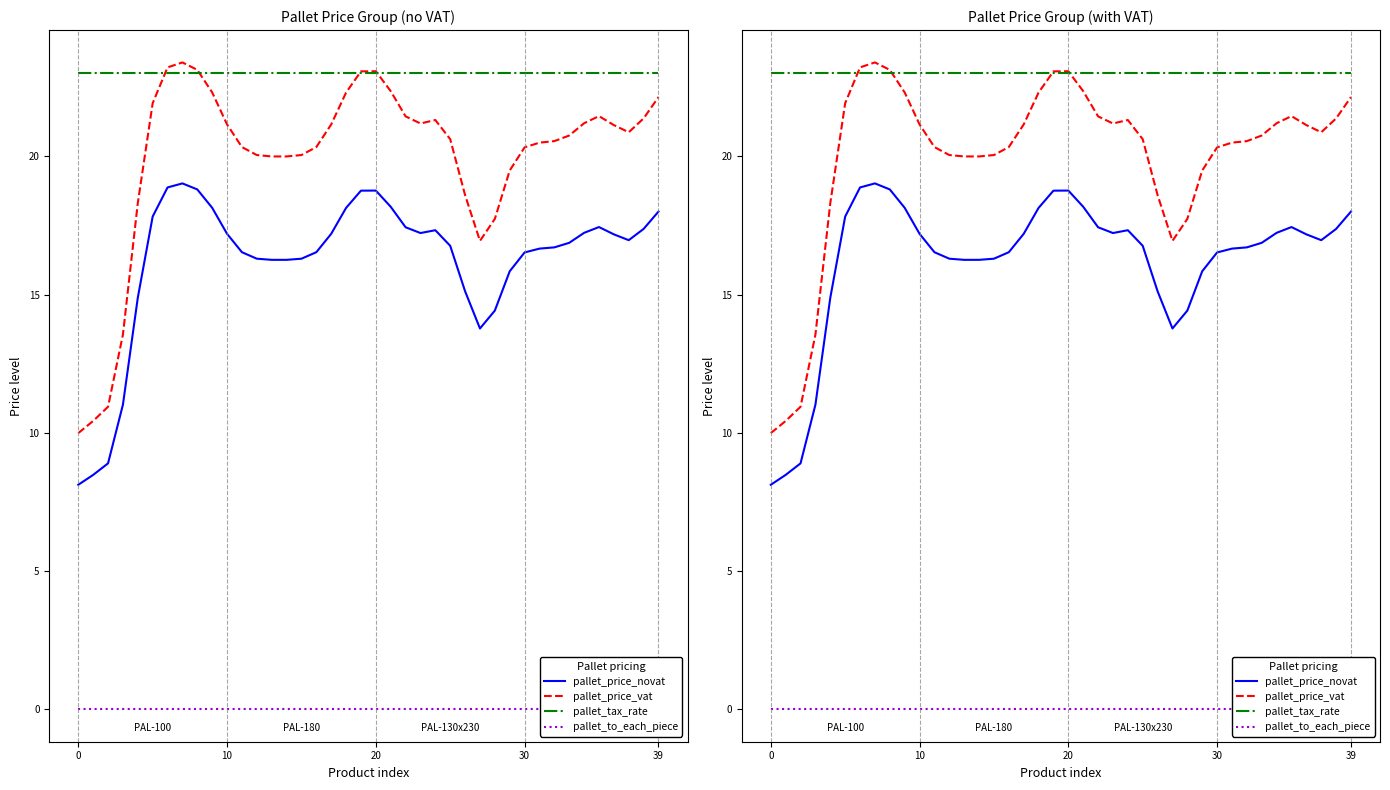

Reading right to left, extract all data points from this chart.

pallet_price_novat: 18.0	17.4	17.0	17.2	17.4	17.2	16.9	16.7	16.7	16.5	15.8	14.4	13.8	15.1	16.8	17.3	17.2	17.4	18.2	18.8	18.8	18.1	17.2	16.5	16.3	16.3	16.3	16.3	16.5	17.2	18.1	18.8	19.0	18.9	17.8	14.9	11.0	8.9	8.5	8.1
pallet_price_vat: 22.1	21.4	20.9	21.1	21.5	21.2	20.7	20.5	20.5	20.3	19.5	17.7	16.9	18.6	20.6	21.3	21.2	21.4	22.4	23.1	23.1	22.3	21.1	20.3	20.0	20.0	20.0	20.0	20.3	21.1	22.3	23.1	23.4	23.2	21.9	18.3	13.5	10.9	10.4	10.0
pallet_tax_rate: 23.0	23.0	23.0	23.0	23.0	23.0	23.0	23.0	23.0	23.0	23.0	23.0	23.0	23.0	23.0	23.0	23.0	23.0	23.0	23.0	23.0	23.0	23.0	23.0	23.0	23.0	23.0	23.0	23.0	23.0	23.0	23.0	23.0	23.0	23.0	23.0	23.0	23.0	23.0	23.0
pallet_to_each_piece: 0.0	0.0	0.0	0.0	0.0	0.0	0.0	0.0	0.0	0.0	0.0	0.0	0.0	0.0	0.0	0.0	0.0	0.0	0.0	0.0	0.0	0.0	0.0	0.0	0.0	0.0	0.0	0.0	0.0	0.0	0.0	0.0	0.0	0.0	0.0	0.0	0.0	0.0	0.0	0.0